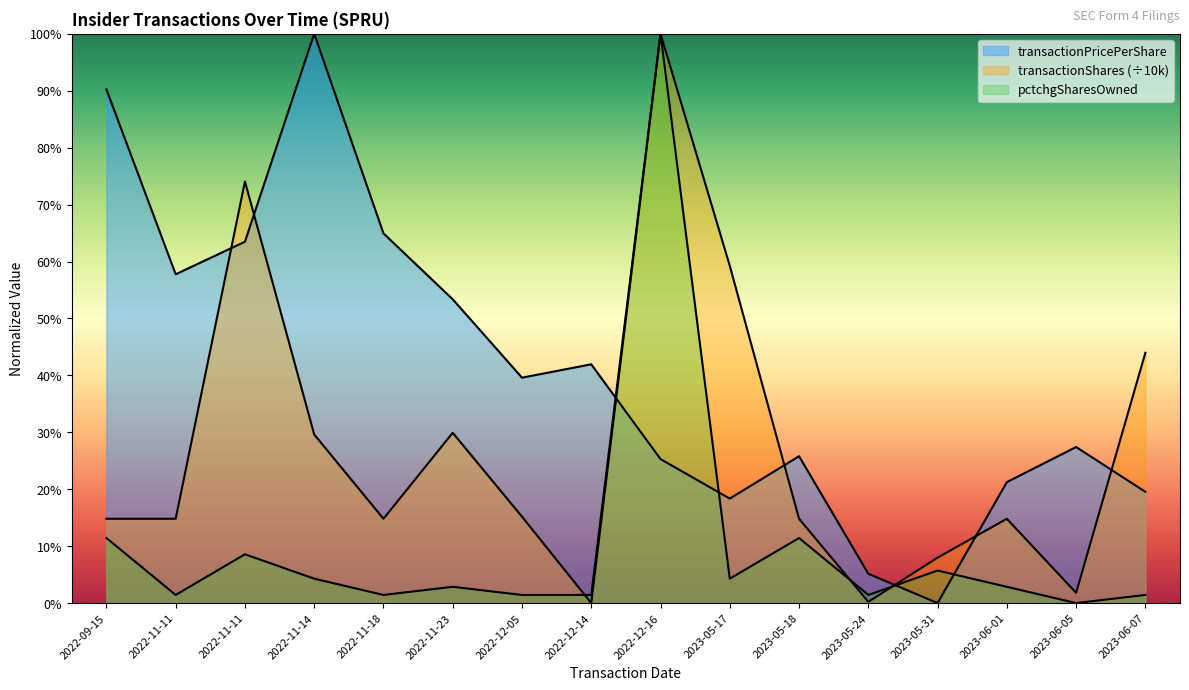

Which has a higher value, 2023-06-01 or 2022-11-11?

2022-11-11